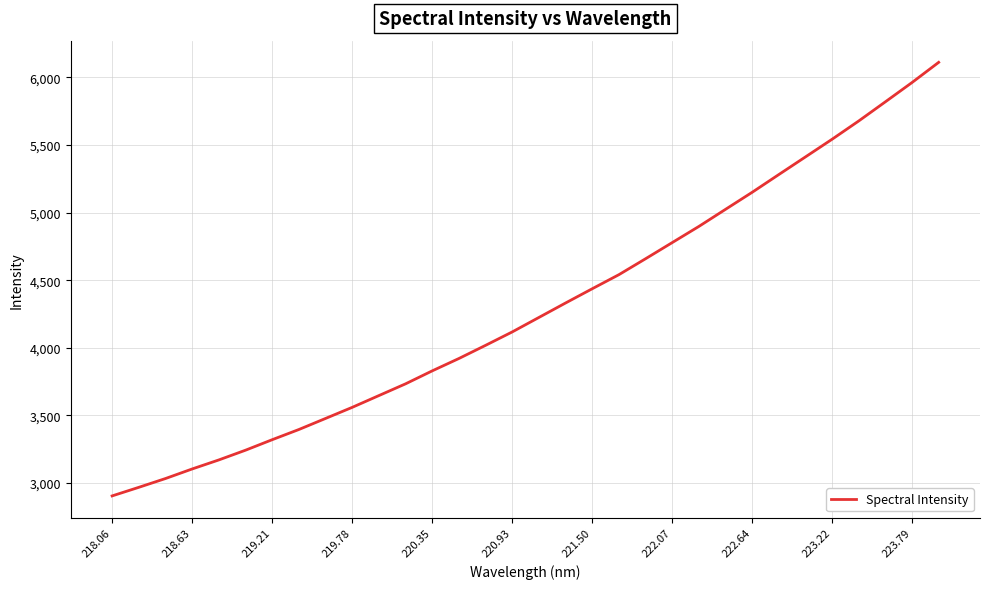

What is the greatest value displayed?

6109.8